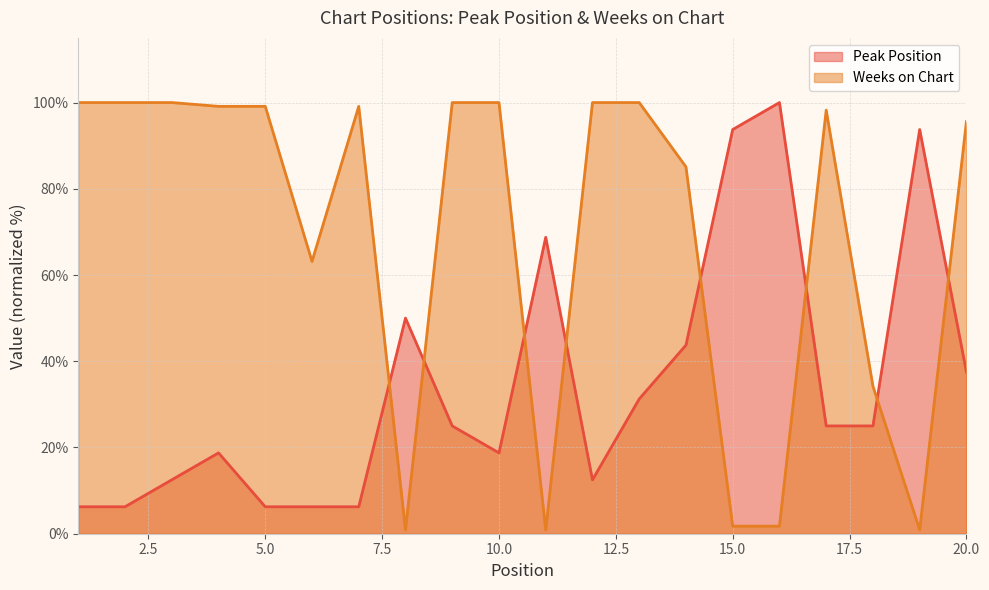

Which series has the largest total across all categories?

Weeks on Chart